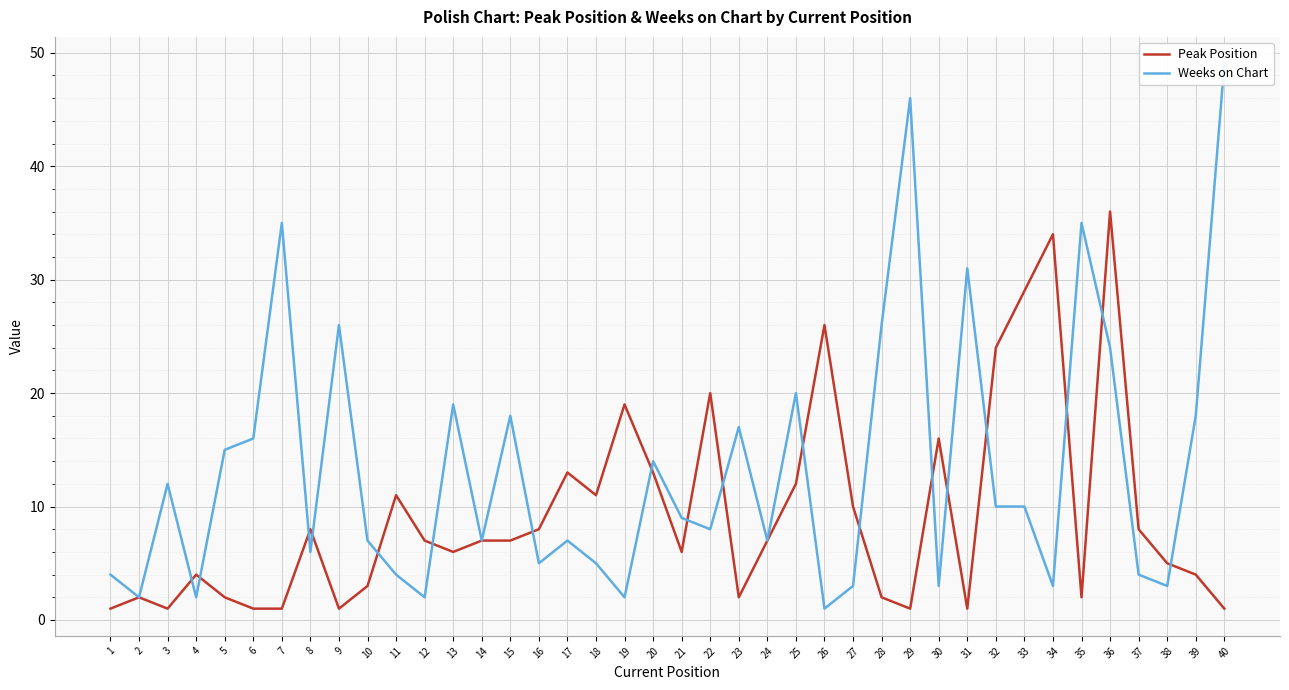

At how many categories does at least one series exceed 35?

3